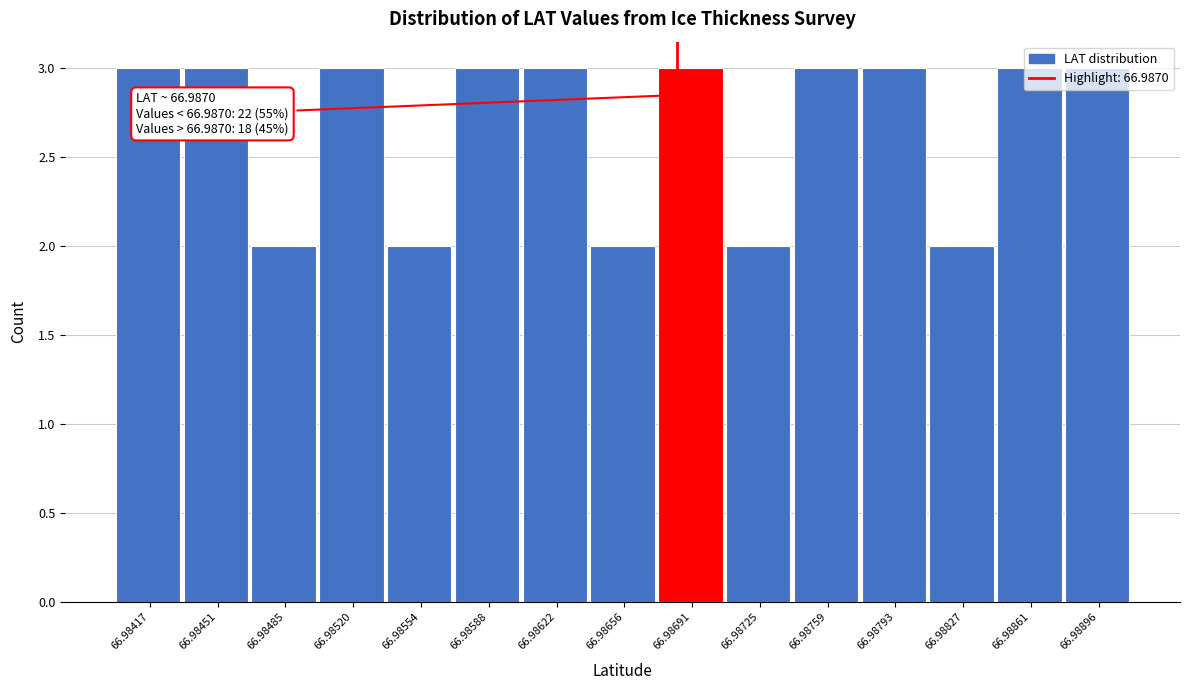

What is the sum of all values?

40